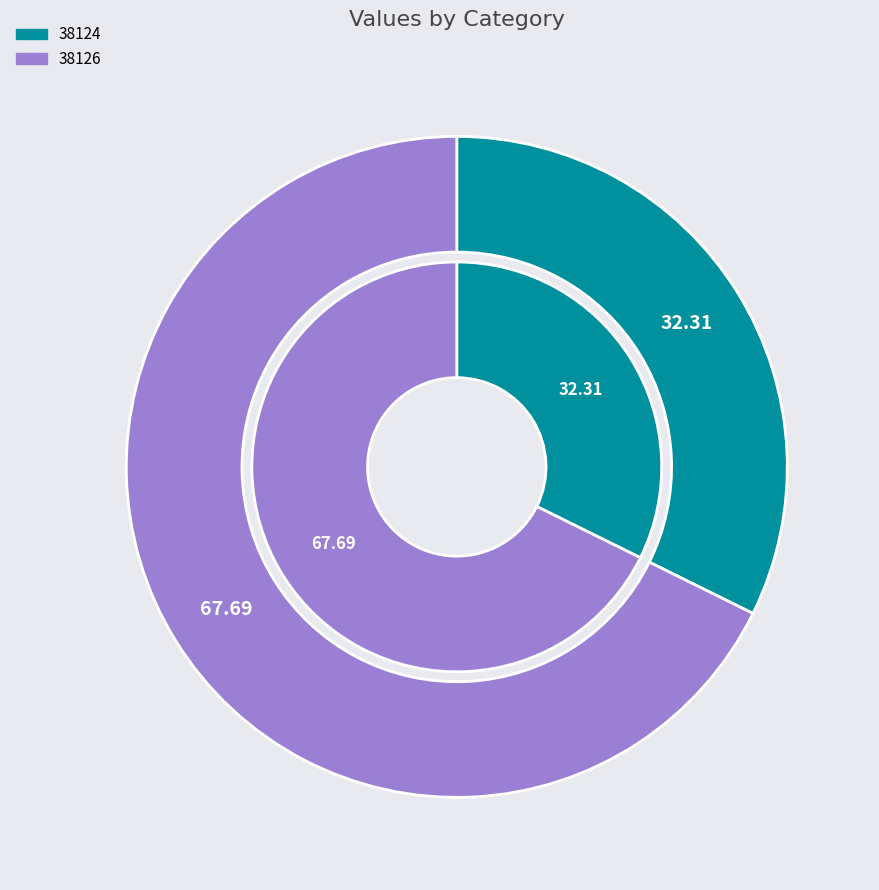

Rank the categories by value from highest to lowest.

38126, 38124